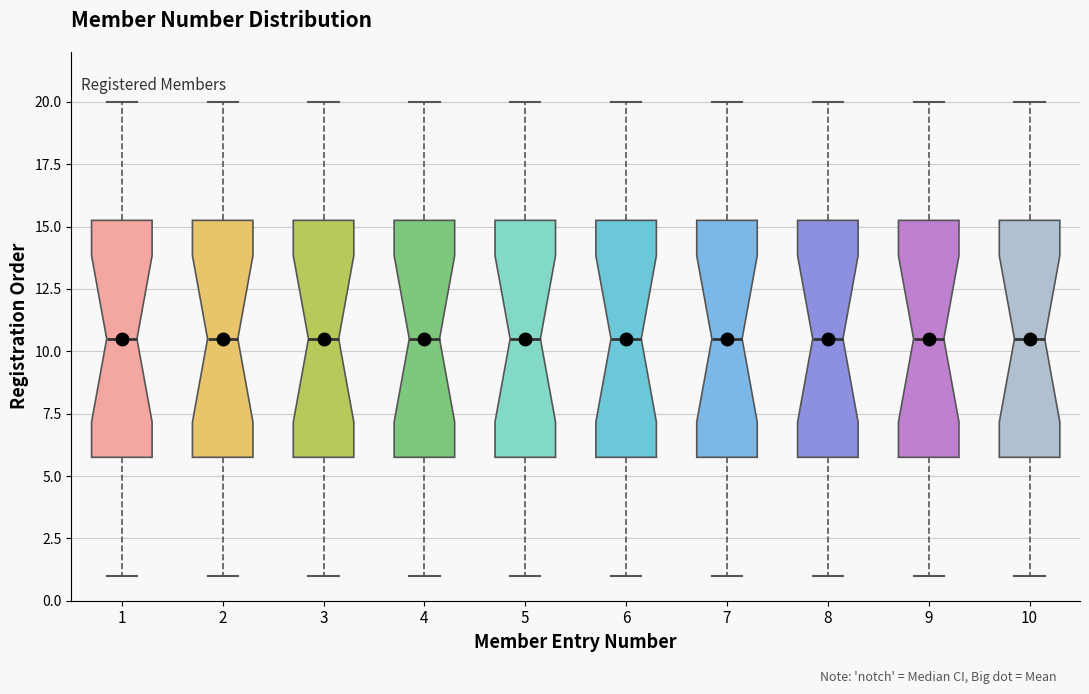

Where does the upper whisker of the box at x = 4 end on the y-axis? The values are not printed on the chart, so give them approximately, as read against the axis.

20.0